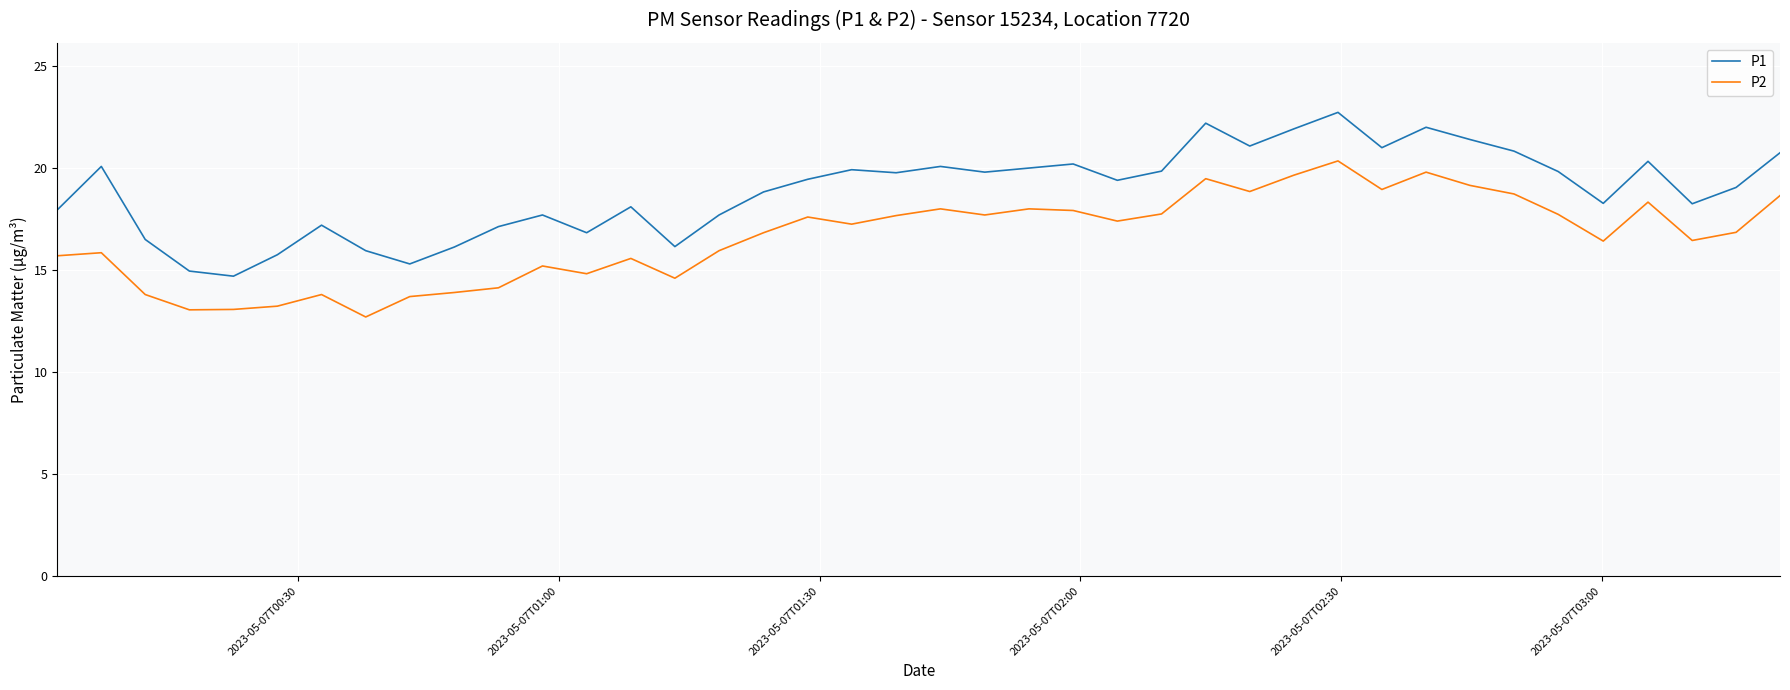

True or false: P2 and P1 cross at least once.

False